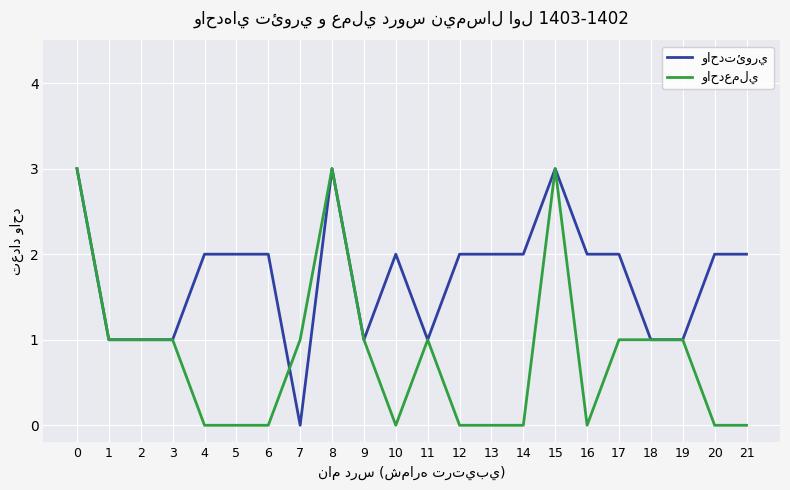

What is the greatest value displayed?

3